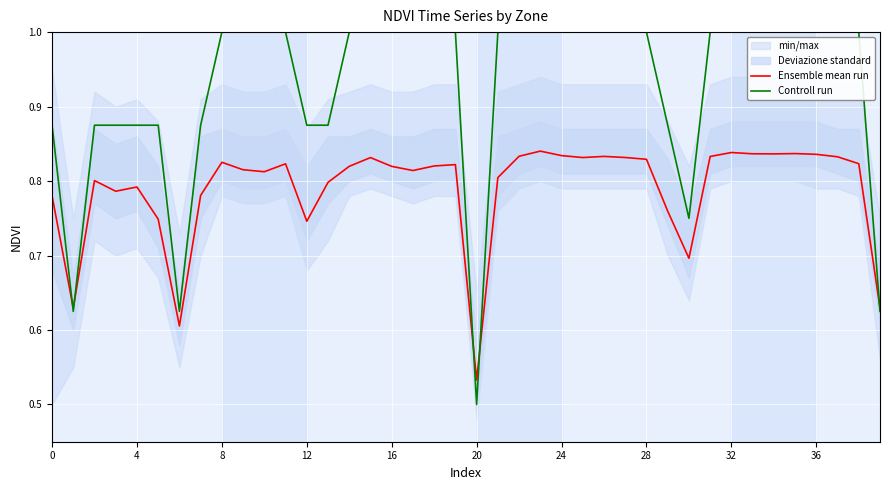

Which series ends up on top after the final intersection of Controll run and Ensemble mean run?

Ensemble mean run